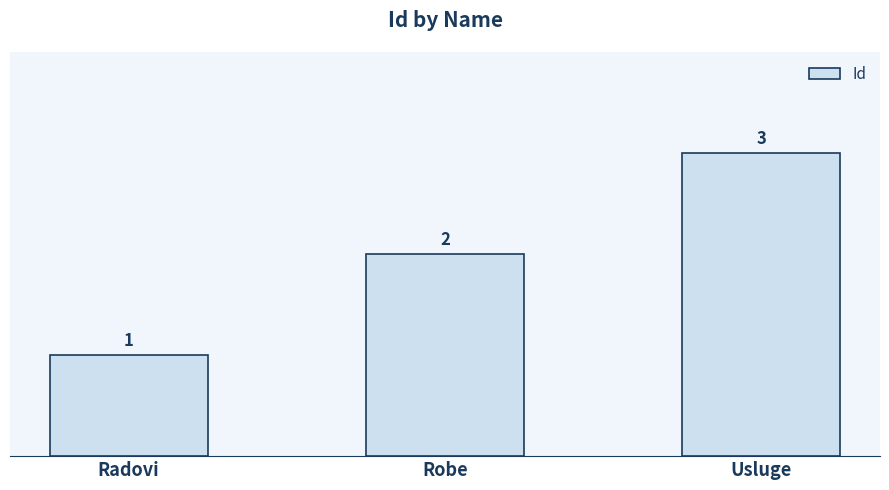

Rank the categories by value from lowest to highest.

Radovi, Robe, Usluge